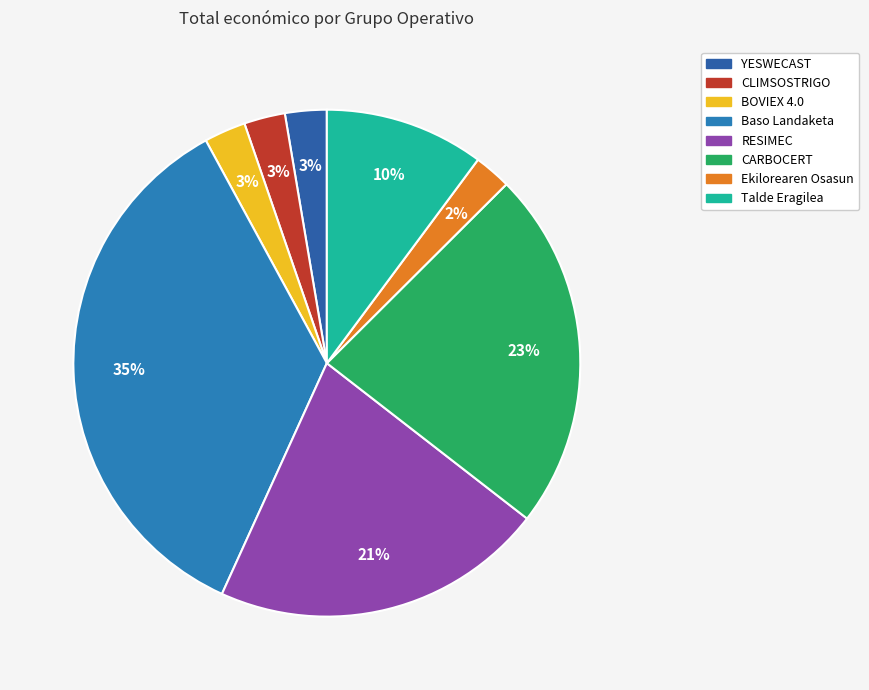

Approximately how many times larger is the value at Ekilorearen Osasun compared to RESIMEC?

0.1